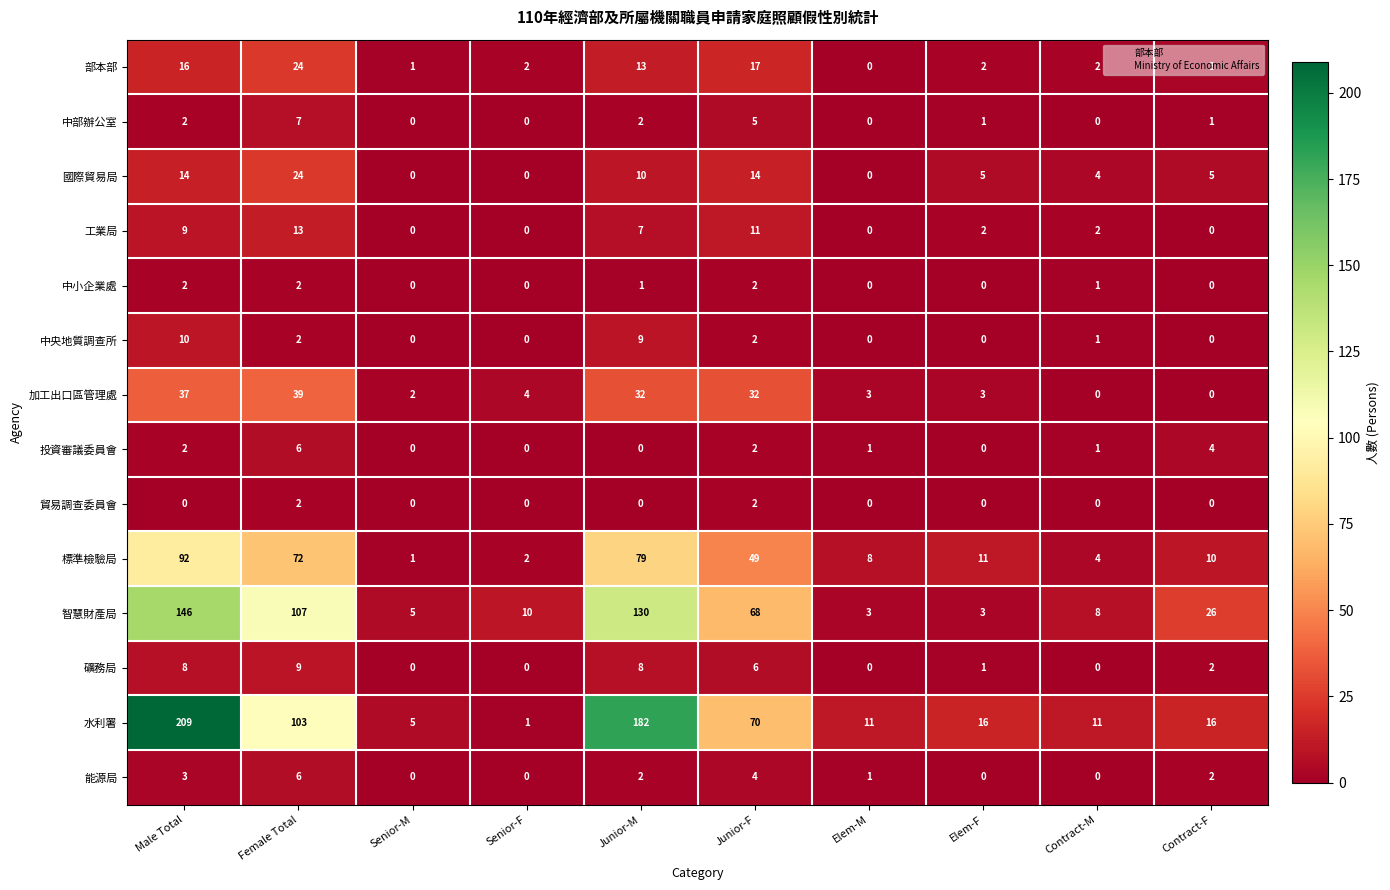

Count the number of data series in this chart.

14